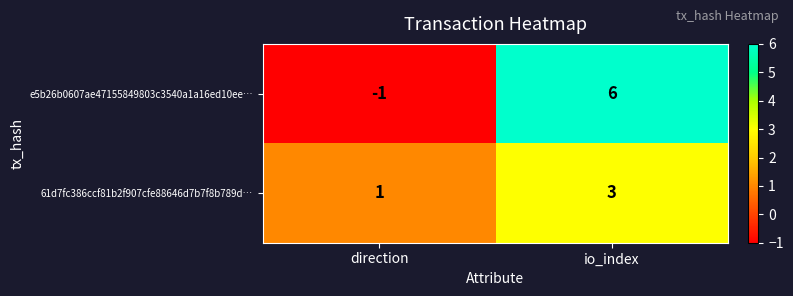

Reading left to right, list all the values displayed in this chart.

e5b26b0607ae47155849803c3540a1a16ed10ee…: direction=-1	io_index=6
61d7fc386ccf81b2f907cfe88646d7b7f8b789d…: direction=1	io_index=3